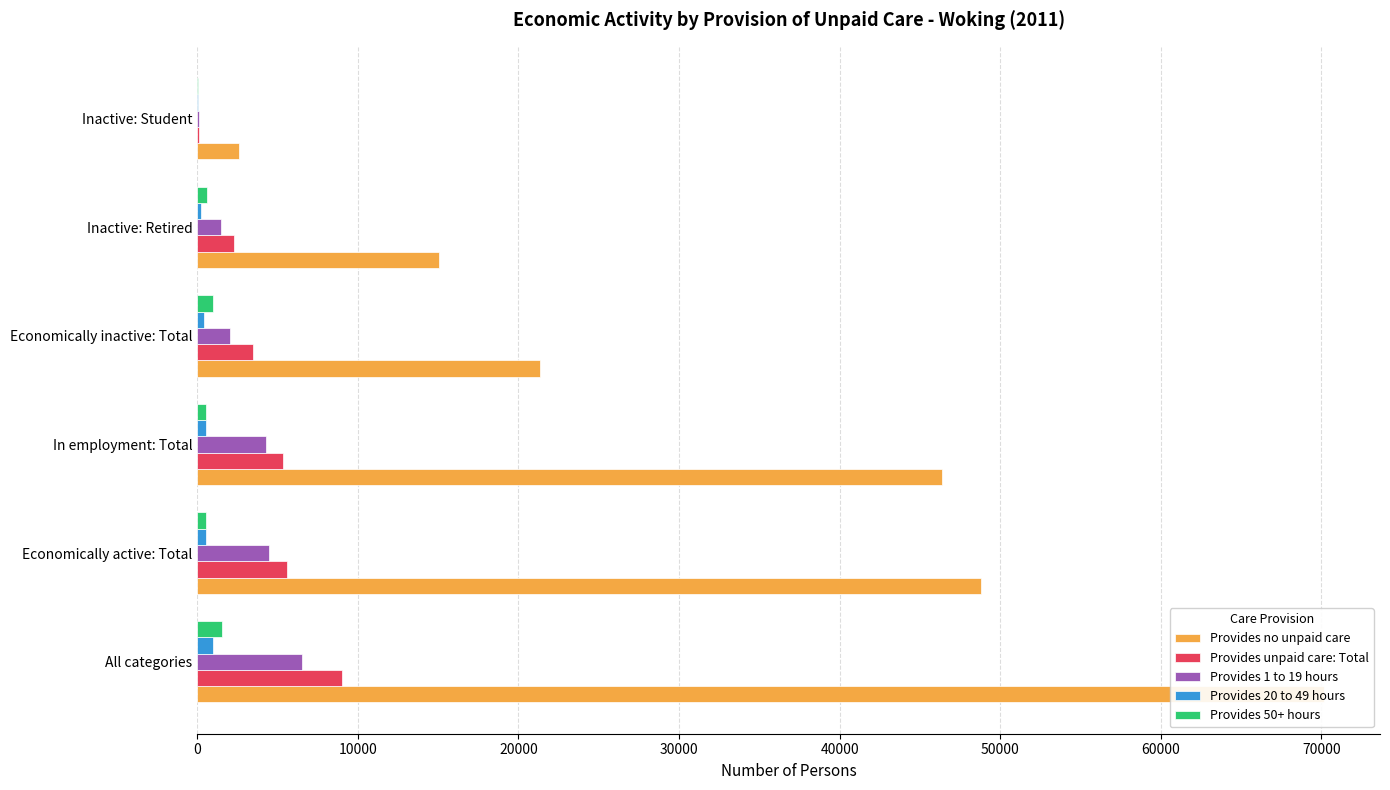

True or false: Provides unpaid care: Total has a value of 1662 at In employment: Total.

False